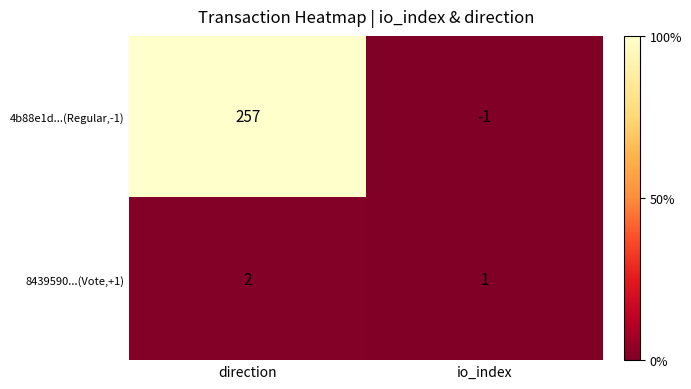

The value of 4b88e1d...(Regular,-1) at io_index is -1. True or false?

True